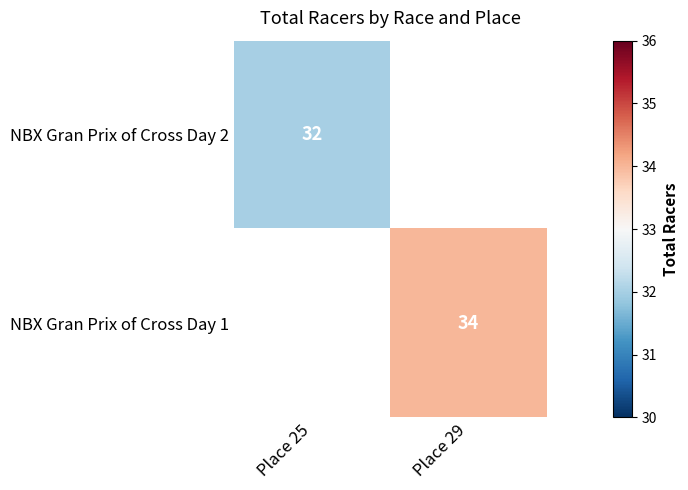

The NBX Gran Prix of Cross Day 2 series shows 32 at Place 25. True or false?

True